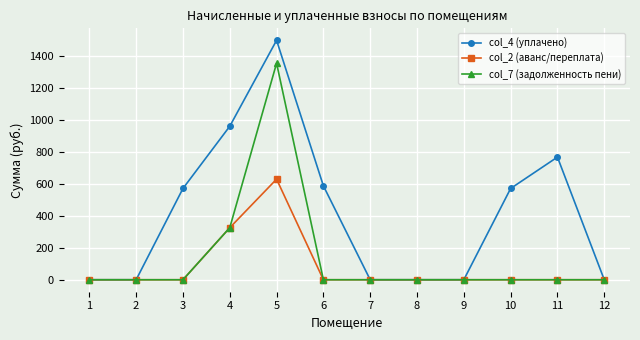

What are all the series names shown in the legend?

col_4 (уплачено), col_2 (аванс/переплата), col_7 (задолженность пени)